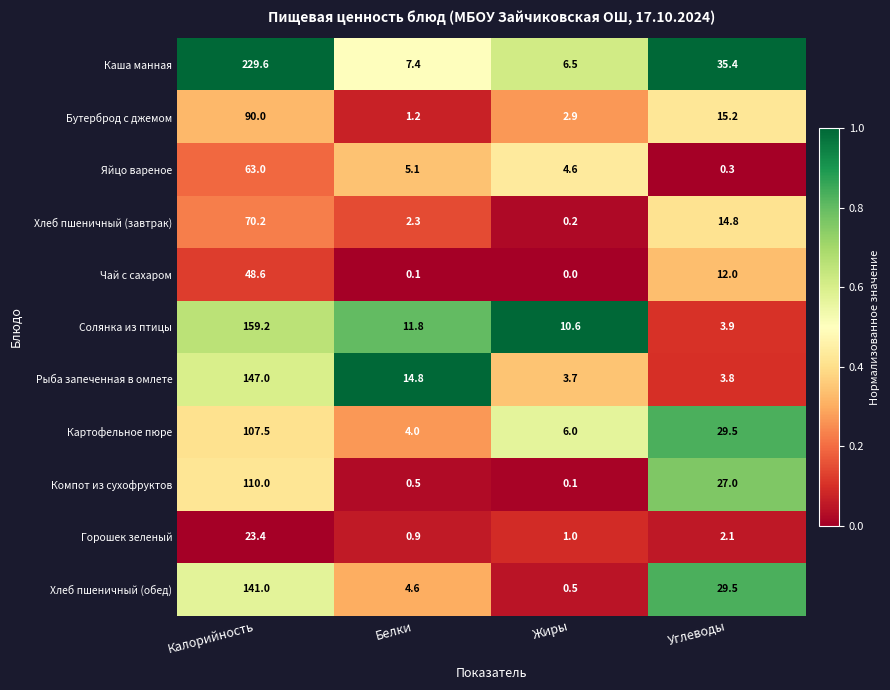

What is the difference between the Яйцо вареное values at Жиры and Белки?

0.5